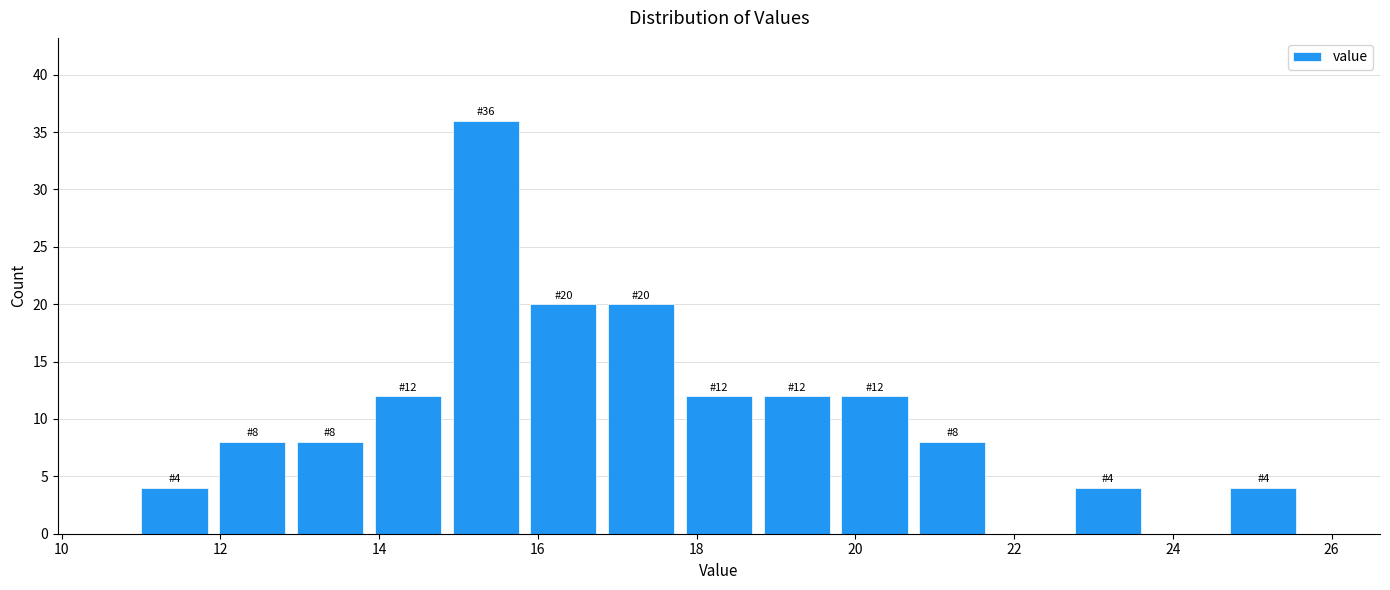

Over which range of the x-axis is the bar tallest?

14.8 to 15.8